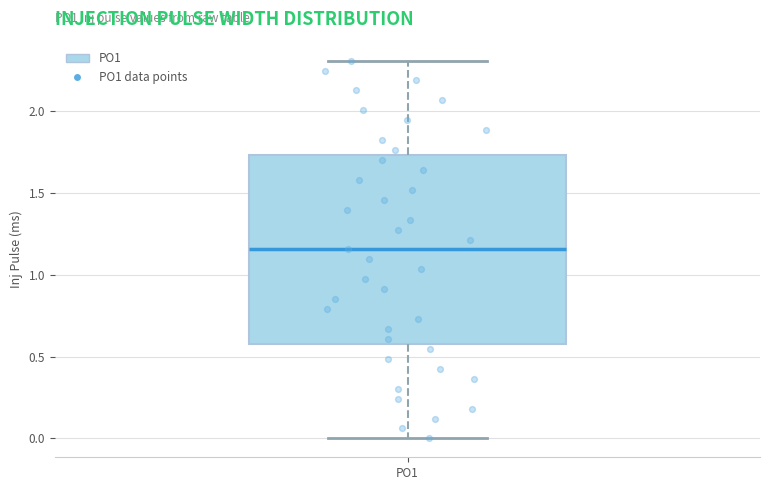

Read this box plot against the y-axis: the position of the median line, the range covered by the box, and the ends of both whiskers. The values are not printed on the chart, so give them approximately, as read against the axis.

median 1.15, box 0.60 to 1.75, whiskers 0.00 to 2.30